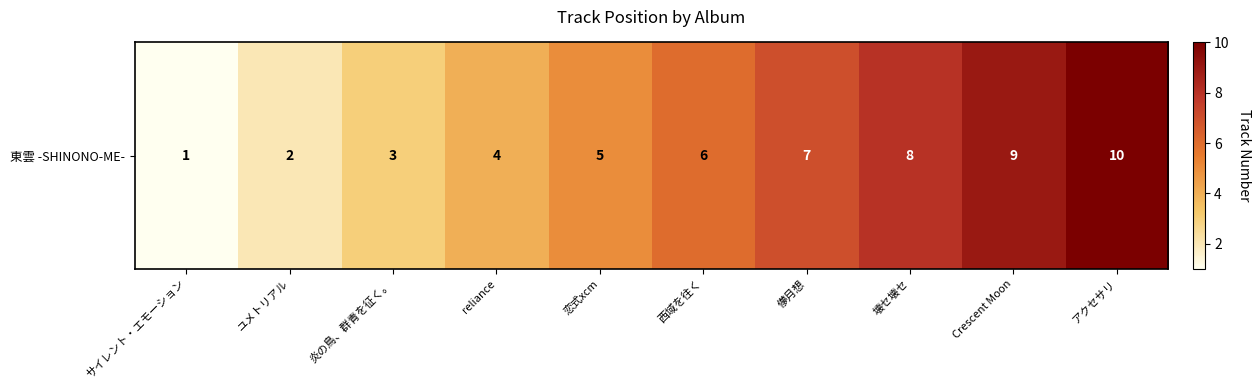

What is the change in value from サイレント・エモーション to 恋式xcm?

+4